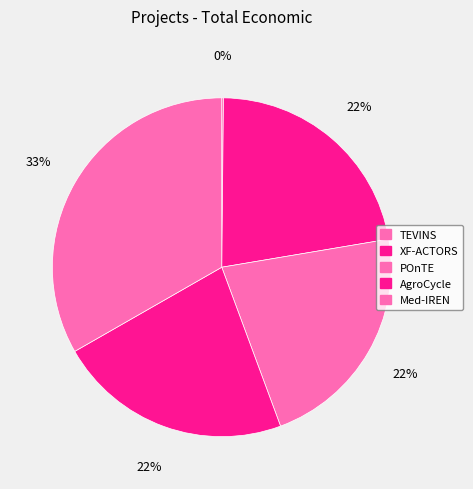

Rank the categories by value from lowest to highest.

TEVINS, POnTE, XF-ACTORS, AgroCycle, Med-IREN